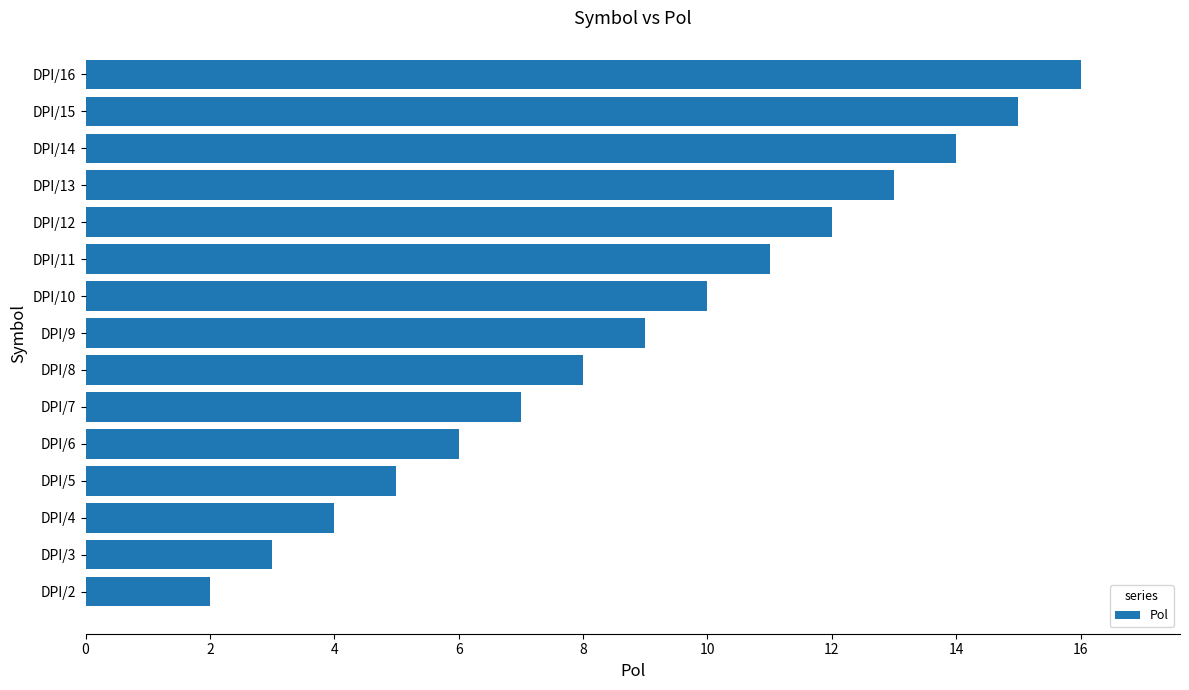

Reading bottom to top, what are all the values shown in this chart?

DPI/2=2	DPI/3=3	DPI/4=4	DPI/5=5	DPI/6=6	DPI/7=7	DPI/8=8	DPI/9=9	DPI/10=10	DPI/11=11	DPI/12=12	DPI/13=13	DPI/14=14	DPI/15=15	DPI/16=16